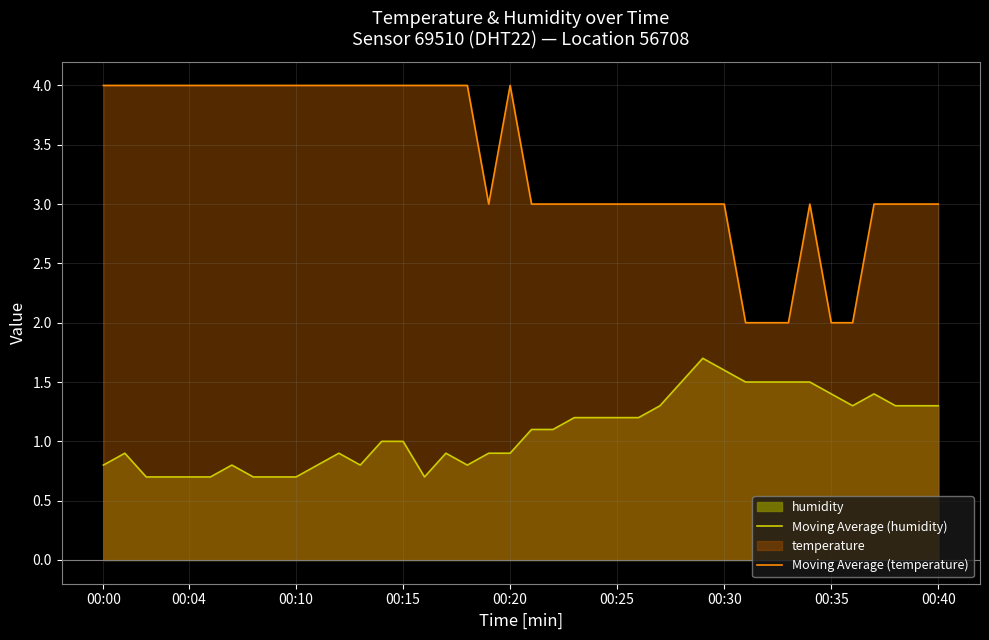

True or false: Moving Average (temperature) and Moving Average (humidity) intersect in this chart.

False